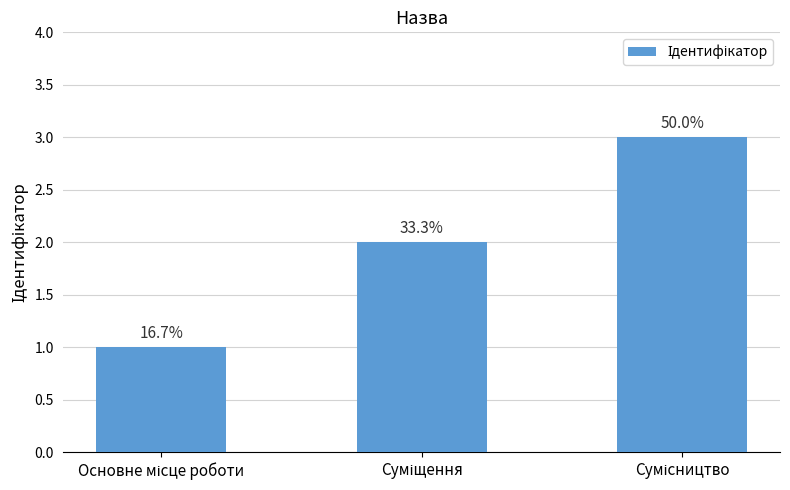

At which label is the value closest to 2?

Суміщення